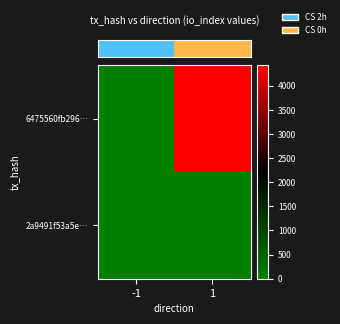

What is the difference between the highest and lowest values at -1?

2